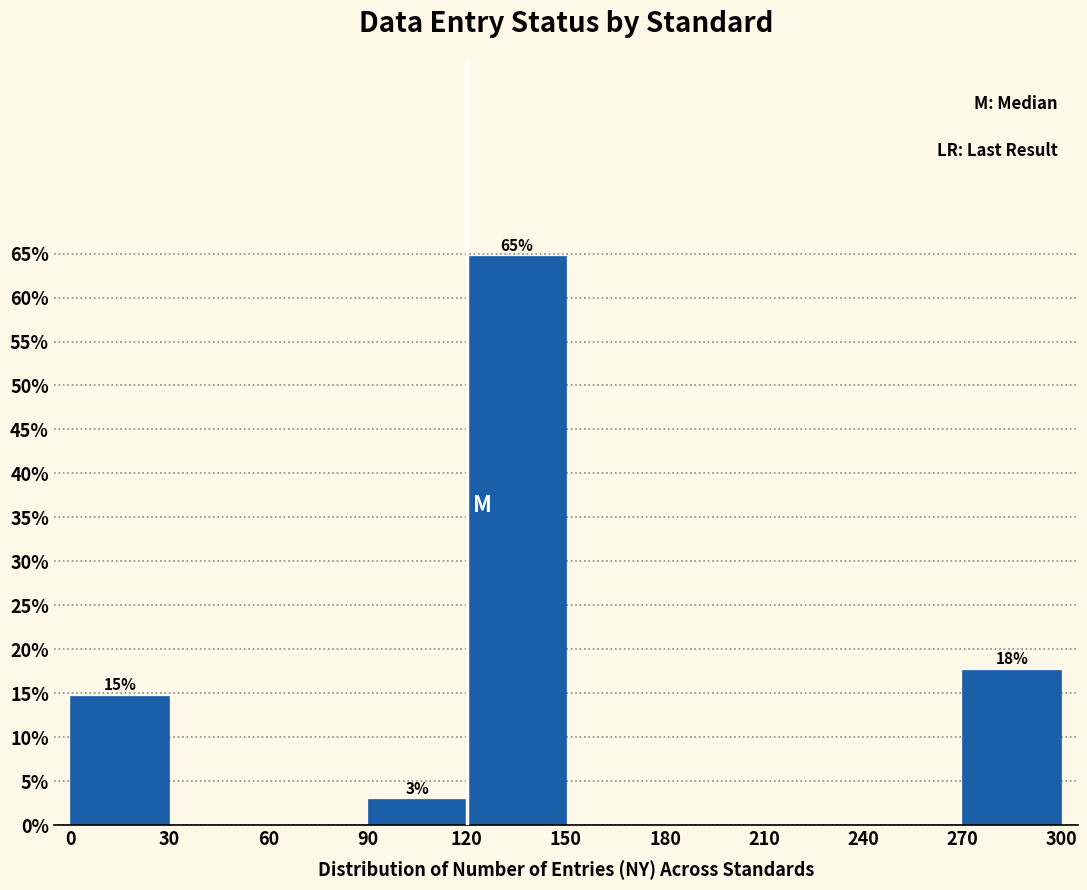

Over which range of the x-axis is the bar tallest?

120 to 150